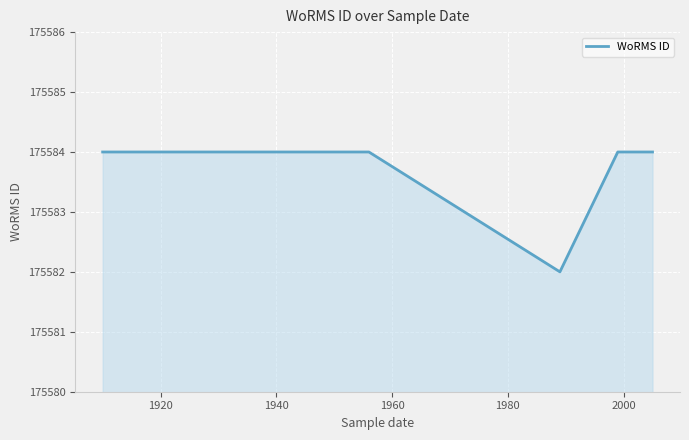

Reading left to right, transcribe all the data shown in this chart.

175584	175584	175582	175584	175584	175584	175584